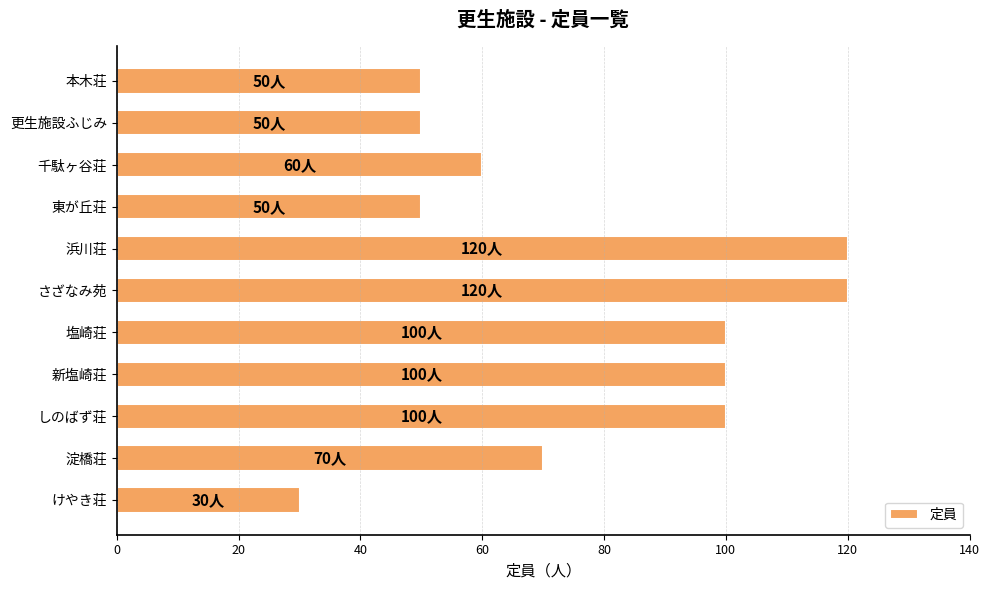

What is the ratio of the value at 更生施設ふじみ to the value at さざなみ苑?

0.4